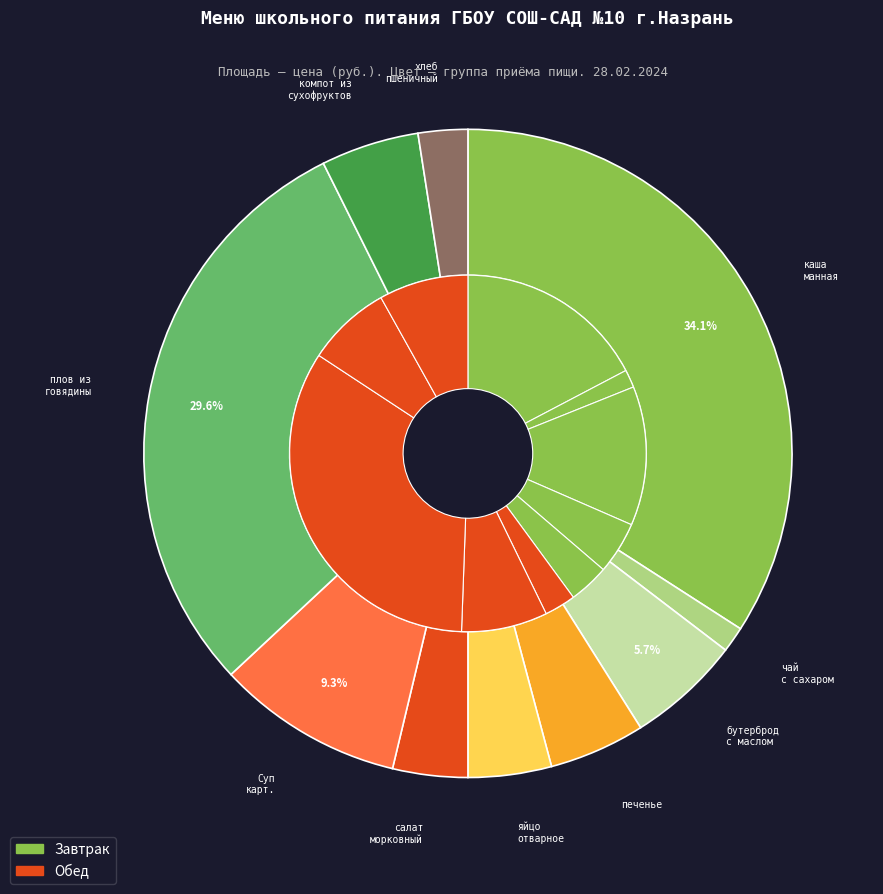

Between яйцо отварное and хлеб пшеничный, which is larger?

яйцо отварное